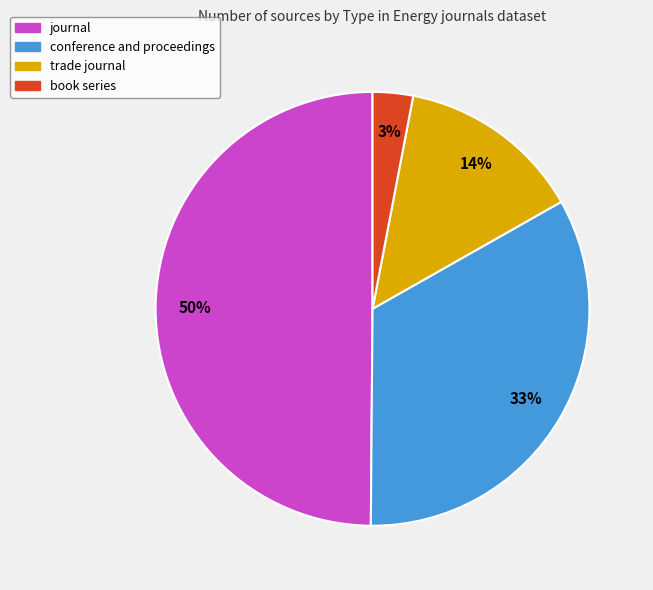

Does trade journal account for over 50% of the chart?

No